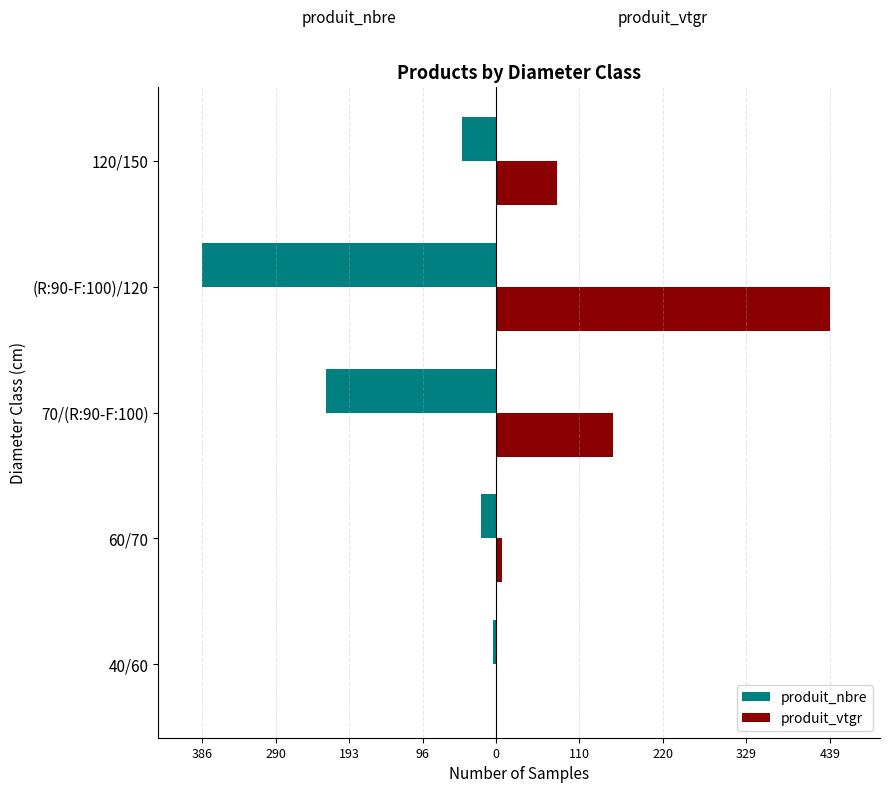

What are all the series names shown in the legend?

produit_nbre, produit_vtgr